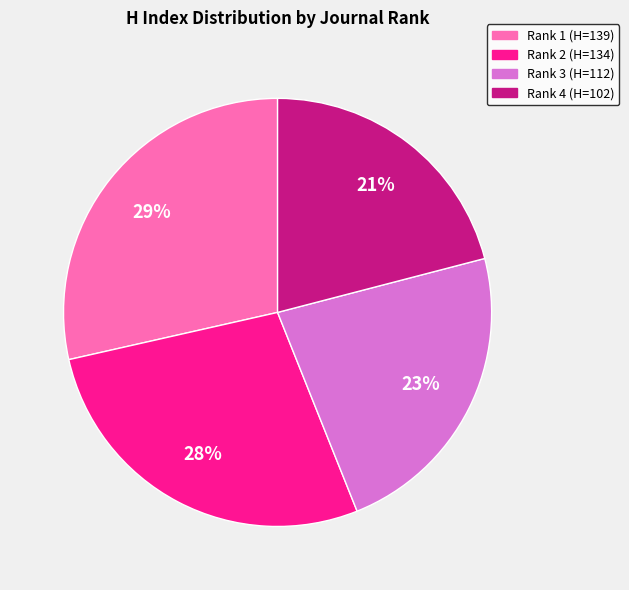

What percentage is the Rank 1 (H=139) slice, to the nearest percent?

29%